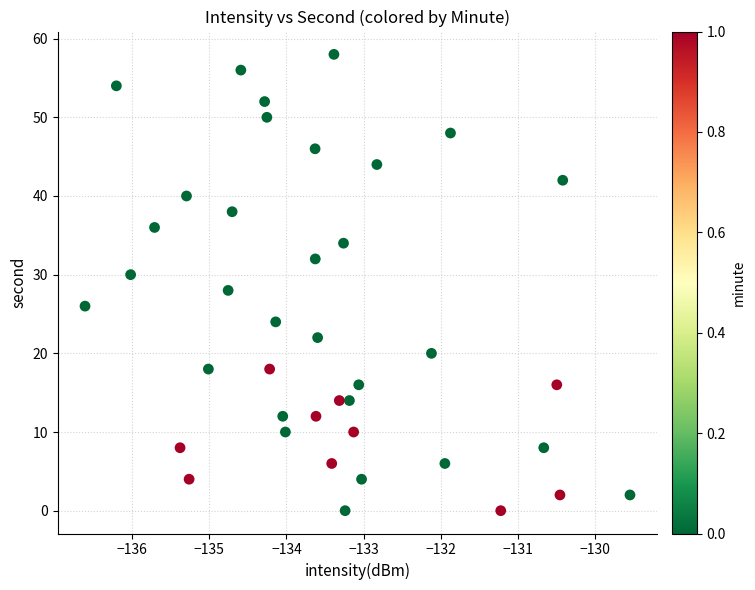

What is the range of Y values (max minus min)?

58